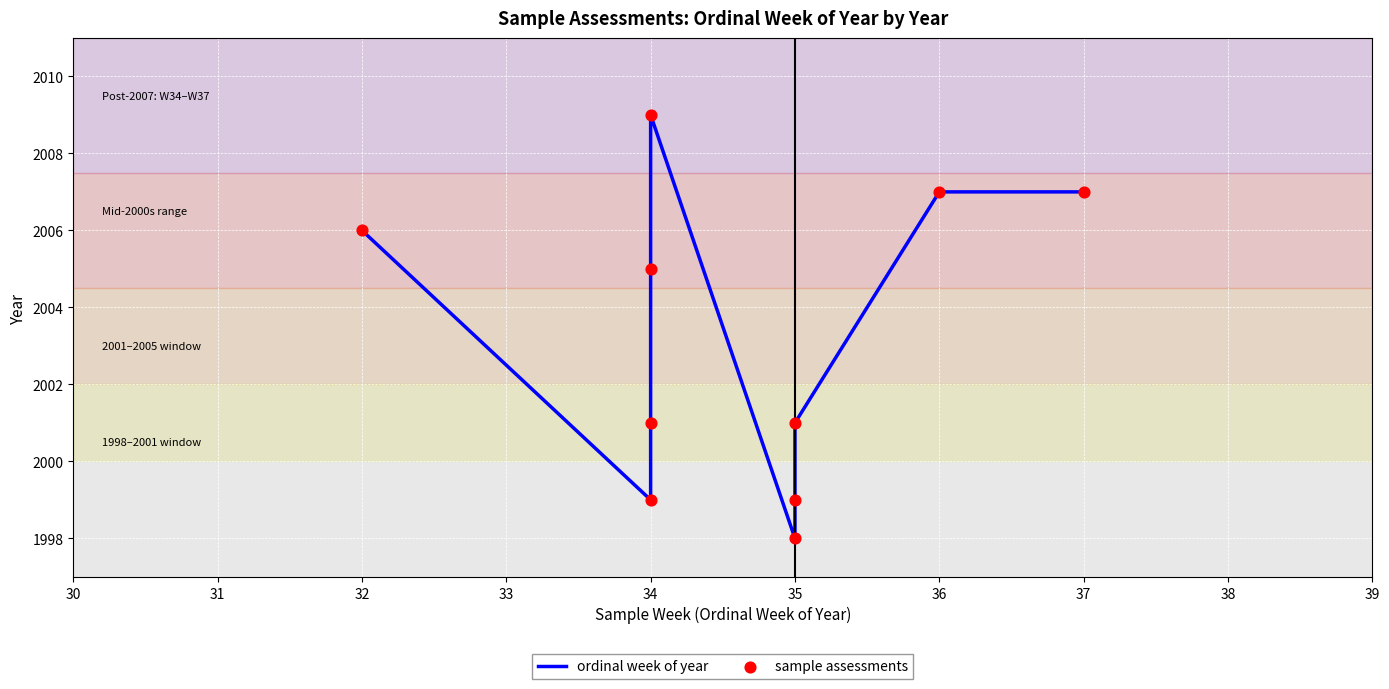

What are all the series names shown in the legend?

ordinal week of year, sample assessments